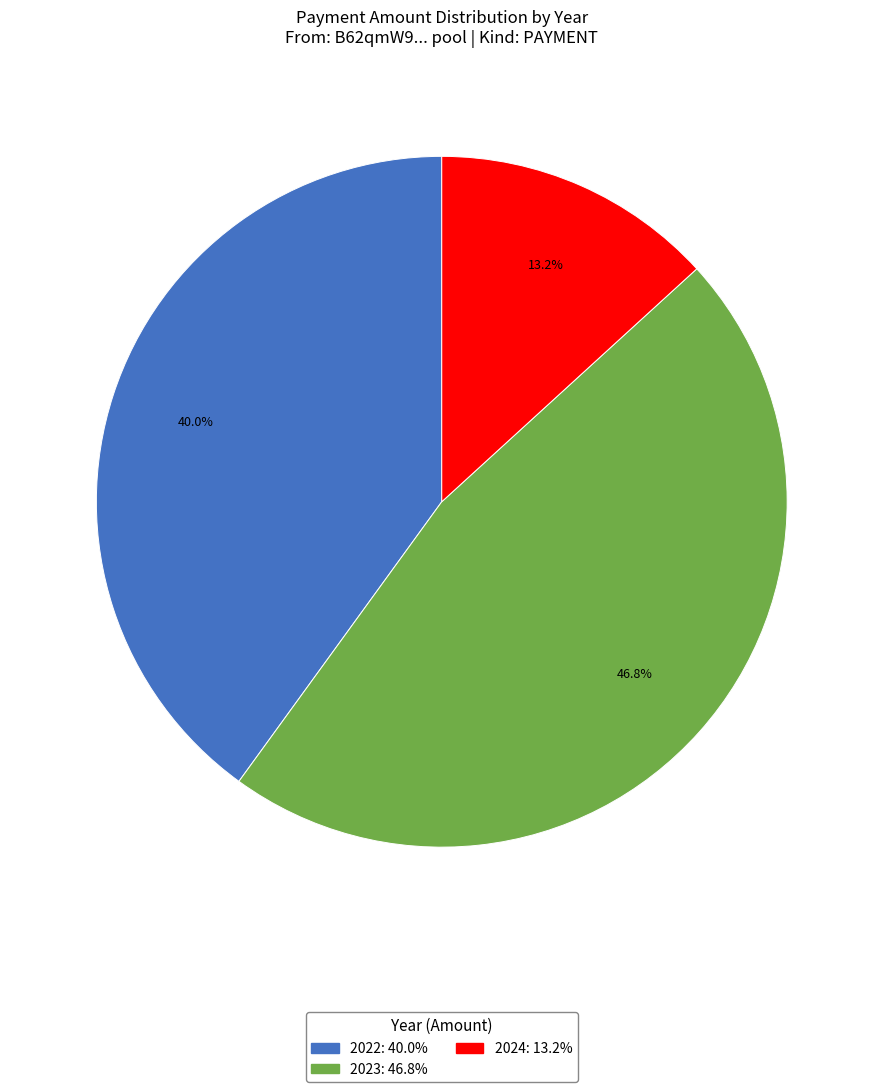

Does any single category account for the majority?

No